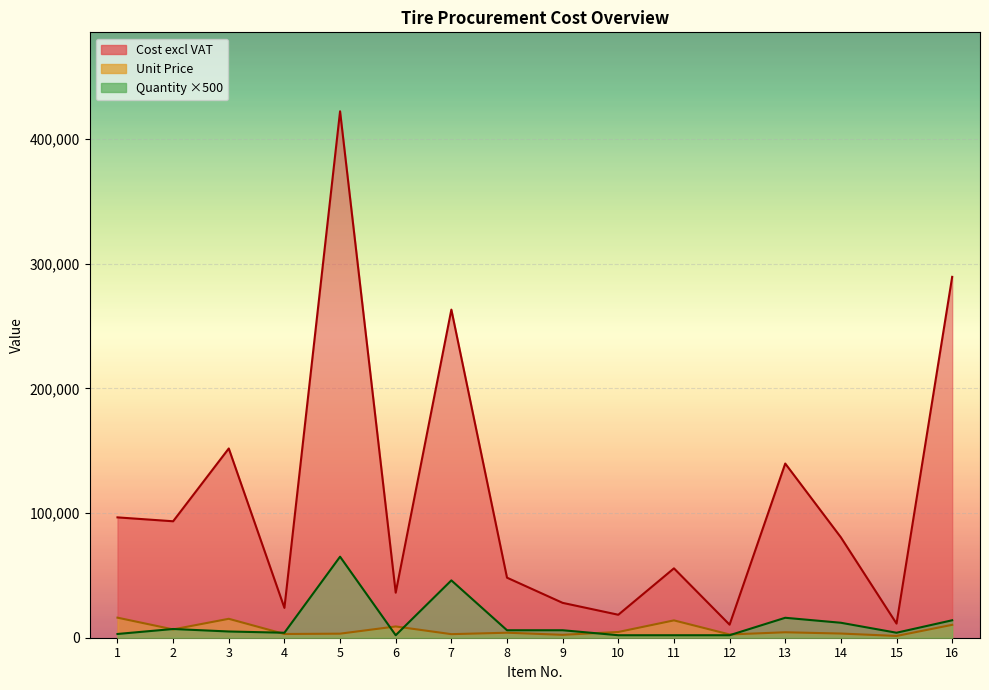

In Quantity, how many points are lower than both neighbors (excluding endpoints)?

3